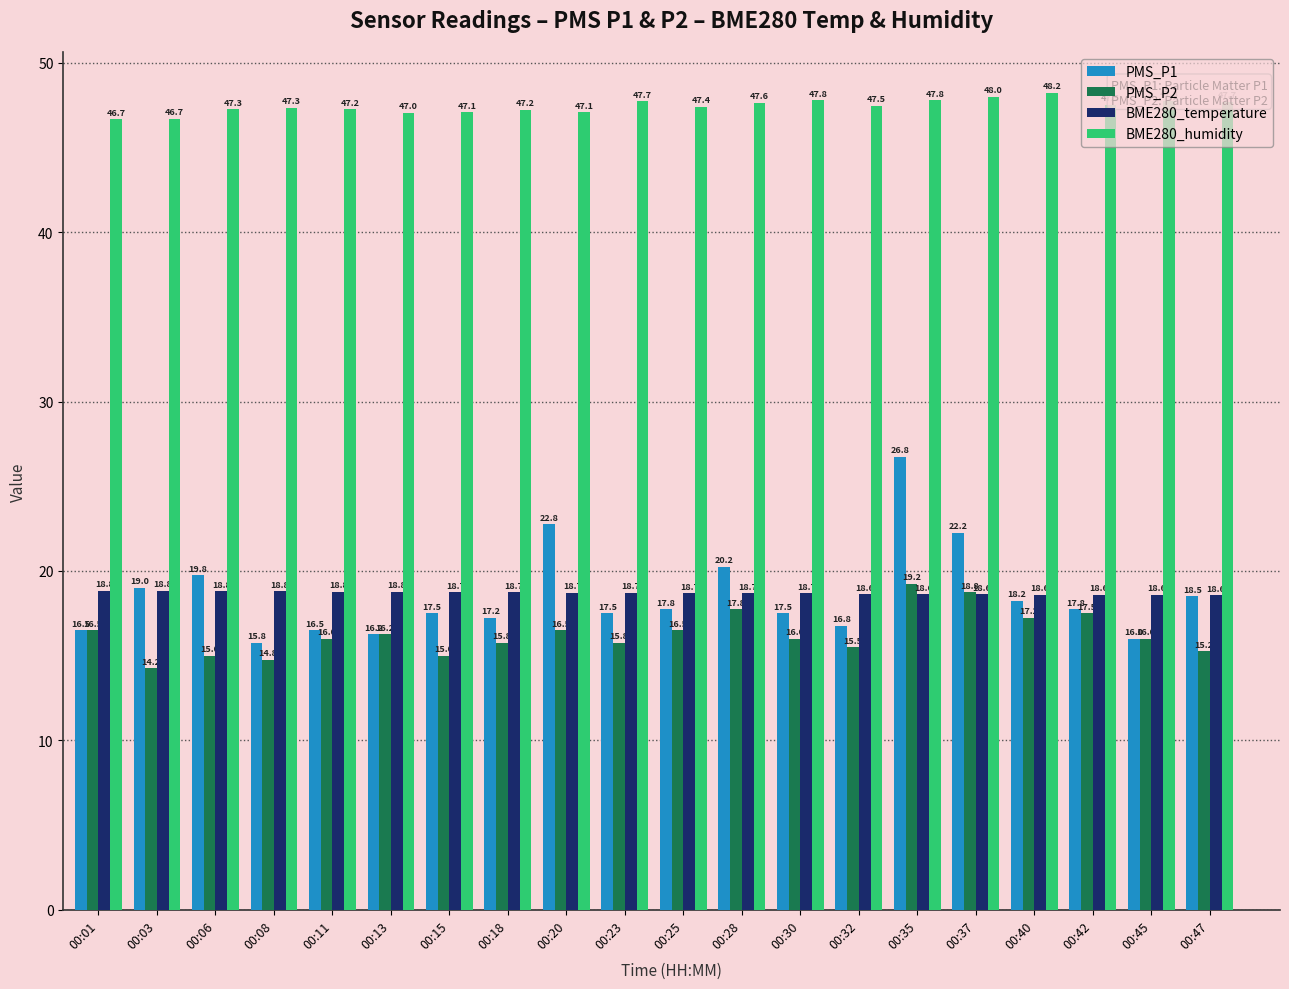

How many distinct data groups are displayed?

4